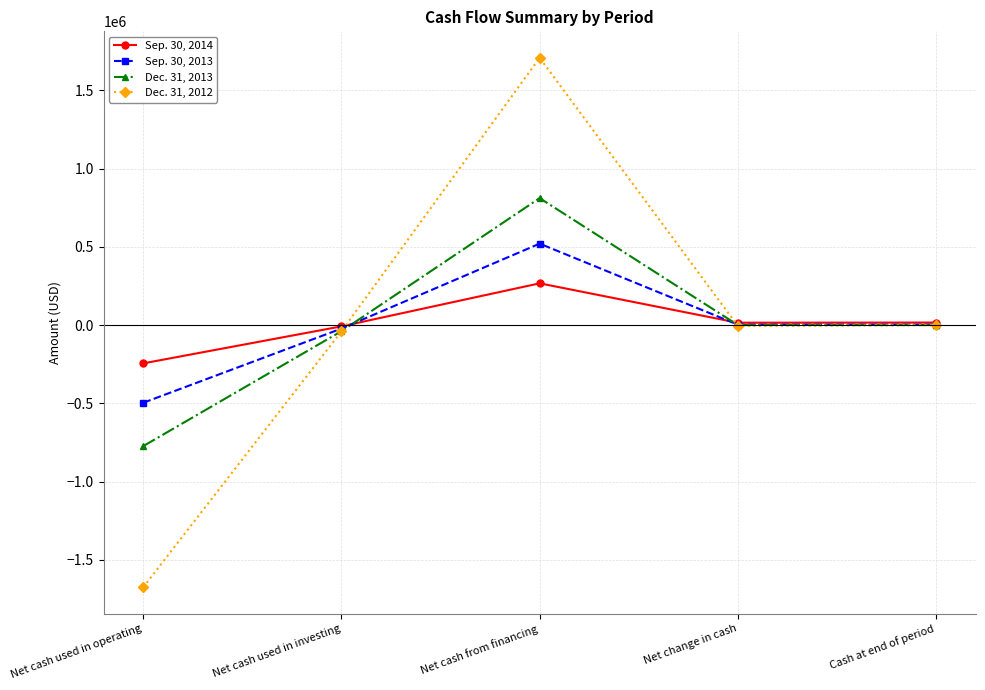

Where is the first local minimum for Dec. 31, 2013?

Net change in cash